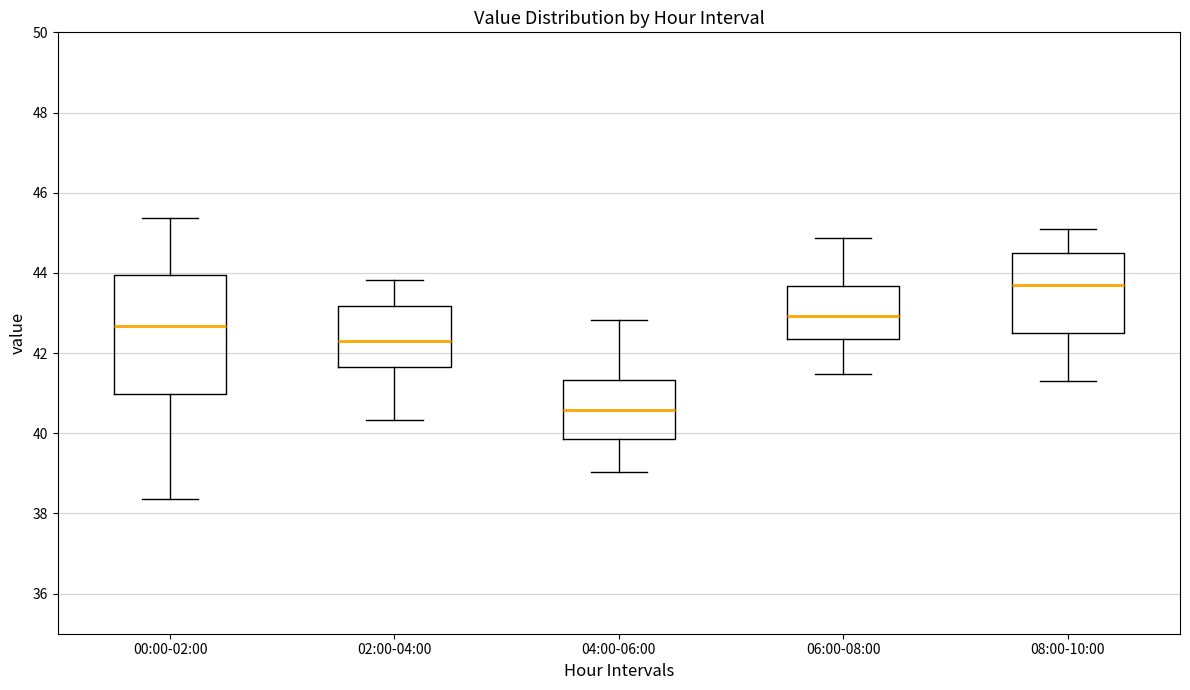

Where is the lower edge of the box for 00:00-02:00 on the y-axis? The values are not printed on the chart, so give them approximately, as read against the axis.

41.0